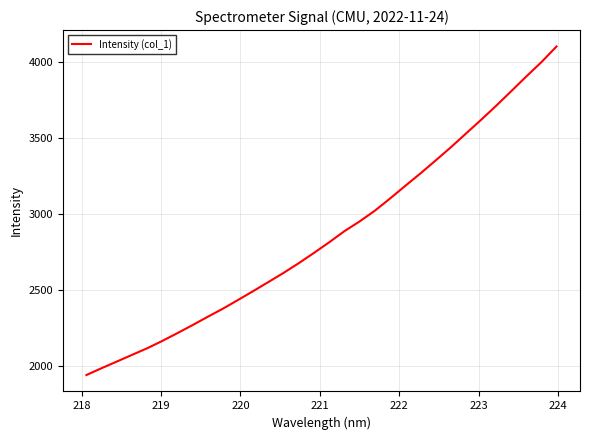

What is the difference between the second highest and second lowest values?

2013.9